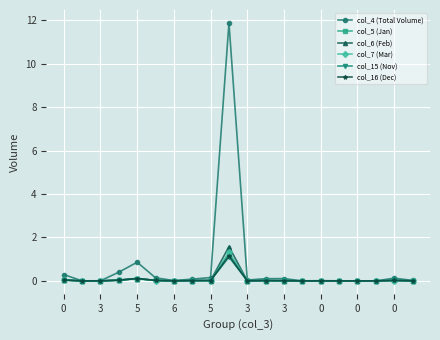

Which series has the largest total across all categories?

col_4 (Total Volume)